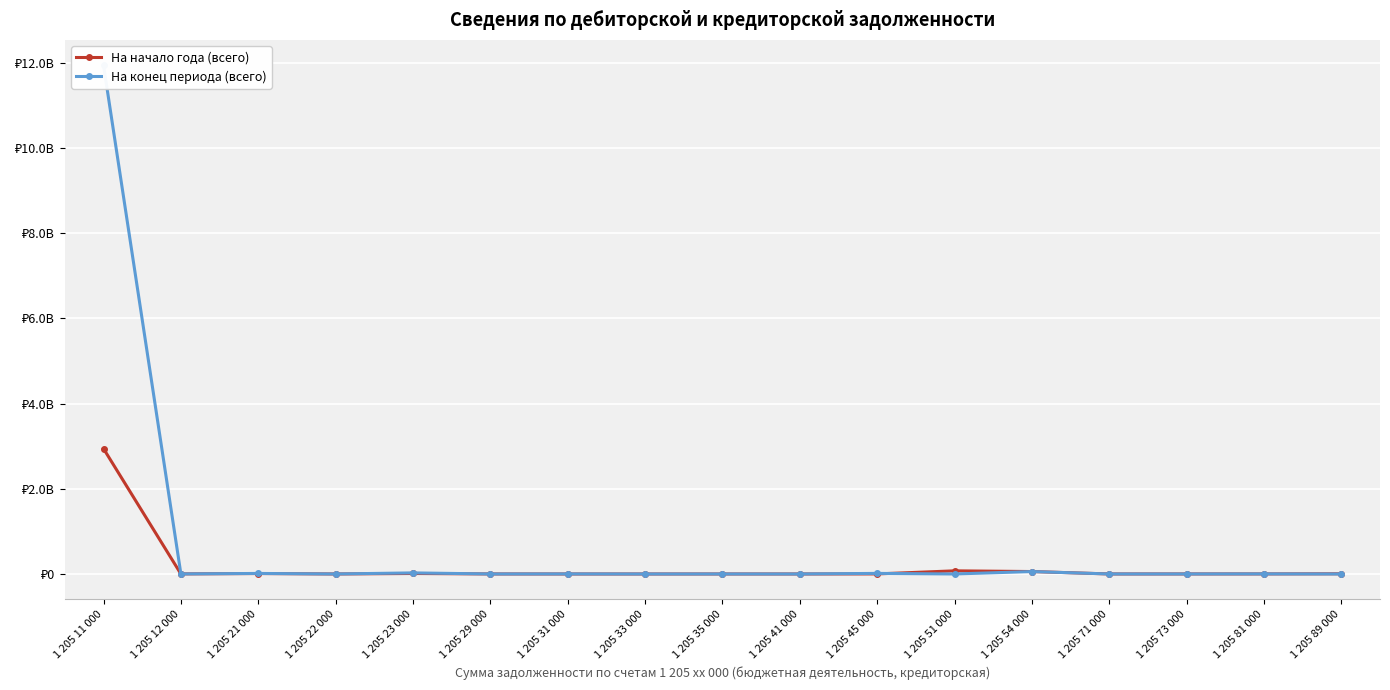

What is the sum of all На конец периода (всего) values?

12057486890.4